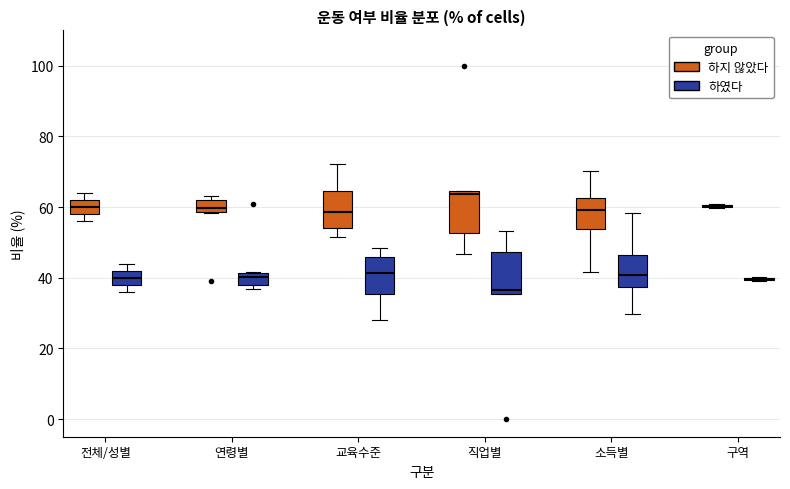

Where is the lower edge of the box for 전체/성별 (하지 않았다) on the y-axis? The values are not printed on the chart, so give them approximately, as read against the axis.

58